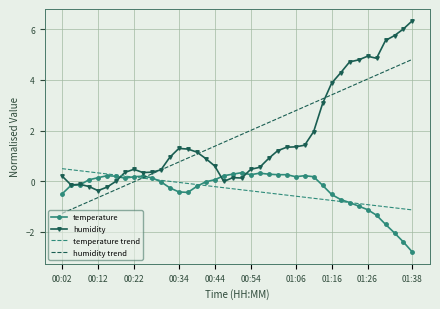

What is the minimum value shown in the chart?

-2.8